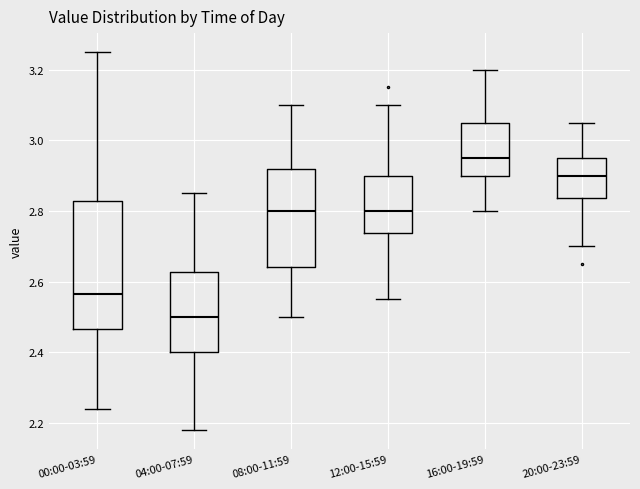

Reading left to right, transcribe this box plot: for each box, give where its median line is, the range the box spans, and where its two whiskers end, as read against the y-axis. The values are not printed on the chart, so give them approximately, as read against the axis.

00:00-03:59: median 2.56, box 2.46 to 2.82, whiskers 2.24 to 3.26
04:00-07:59: median 2.50, box 2.40 to 2.62, whiskers 2.18 to 2.86
08:00-11:59: median 2.80, box 2.64 to 2.92, whiskers 2.50 to 3.10
12:00-15:59: median 2.80, box 2.74 to 2.90, whiskers 2.56 to 3.10
16:00-19:59: median 2.96, box 2.90 to 3.06, whiskers 2.80 to 3.20
20:00-23:59: median 2.90, box 2.84 to 2.96, whiskers 2.70 to 3.06